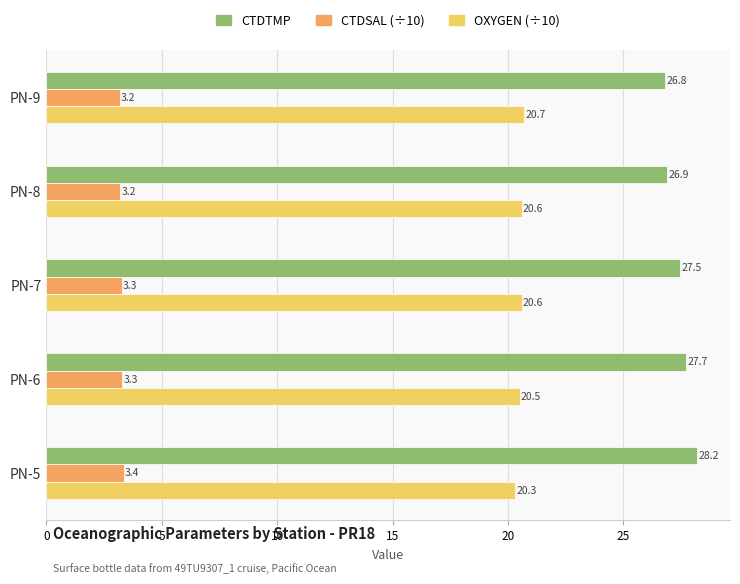

What is the total value across all series at PN-9?

50.7